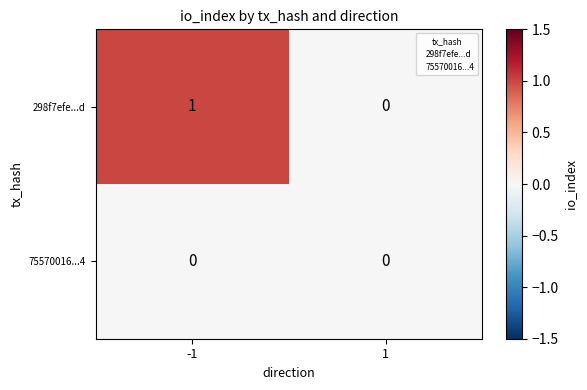

Between -1 and 1, which series saw the biggest shift?

298f7efe...d